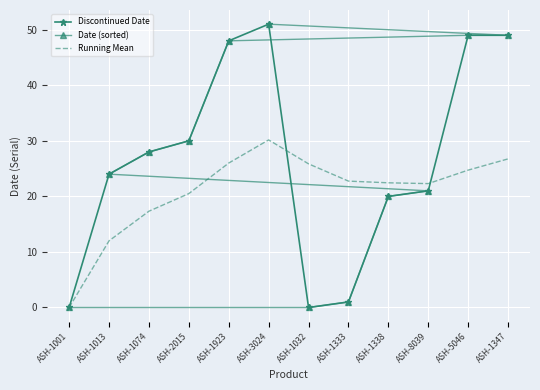

How many distinct data groups are displayed?

3